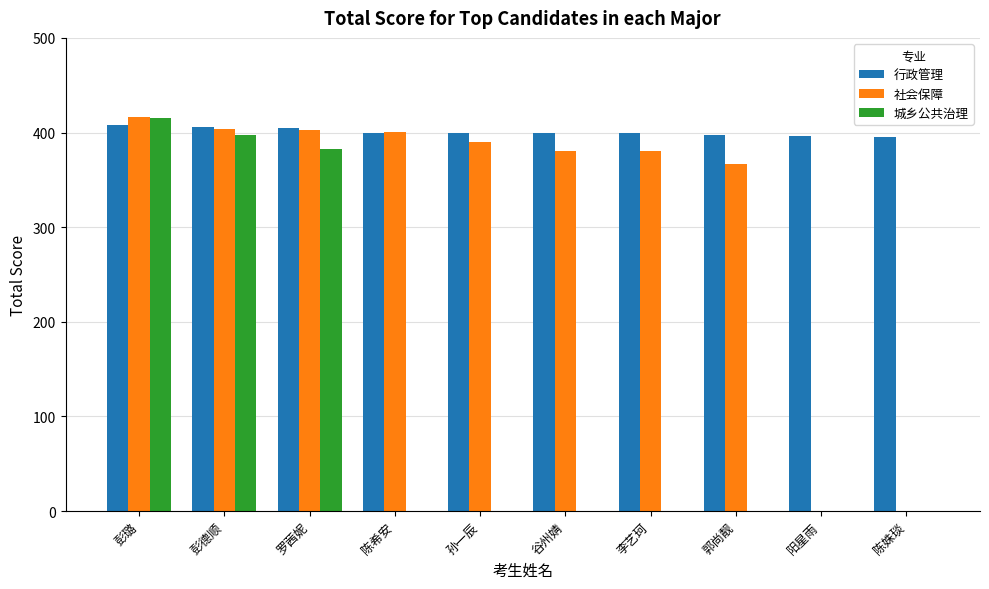

Count the number of data series in this chart.

3